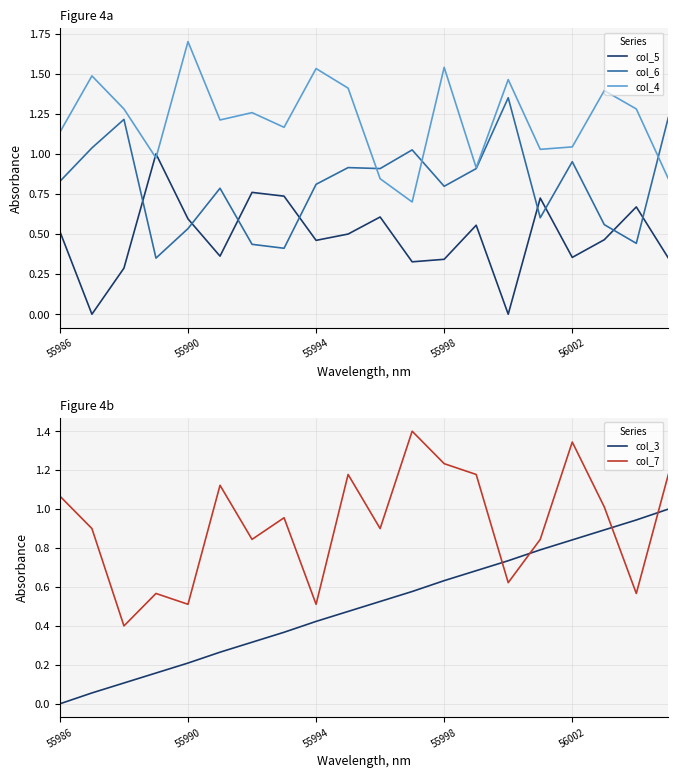

How many interior local valleys does the col_5 series have?

6